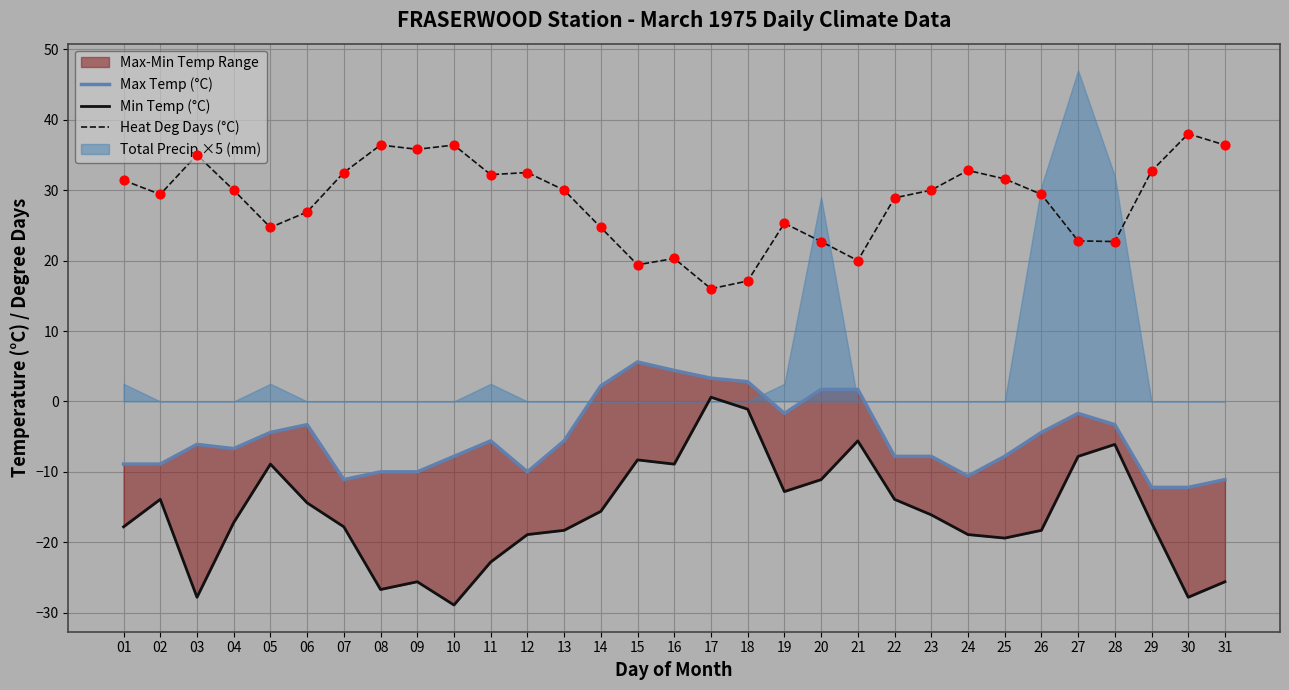

At how many categories does at least one series exceed -12?

31